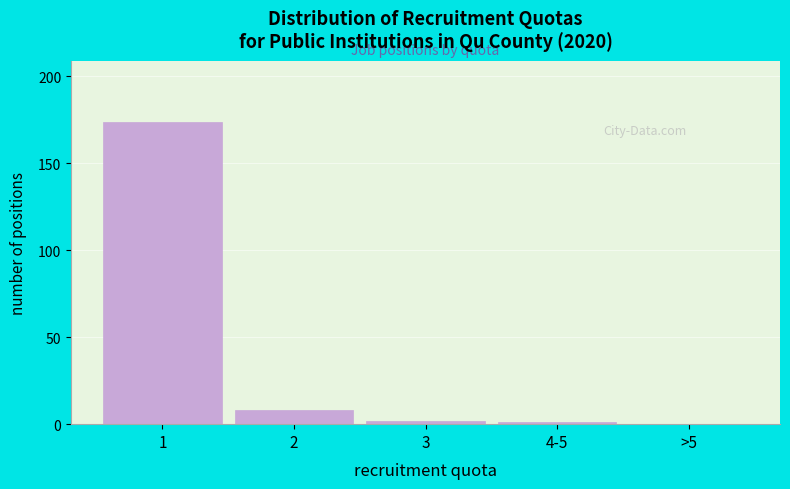

Reading right to left, transcribe all the data shown in this chart.

>5=0	4-5=1	3=2	2=8	1=174